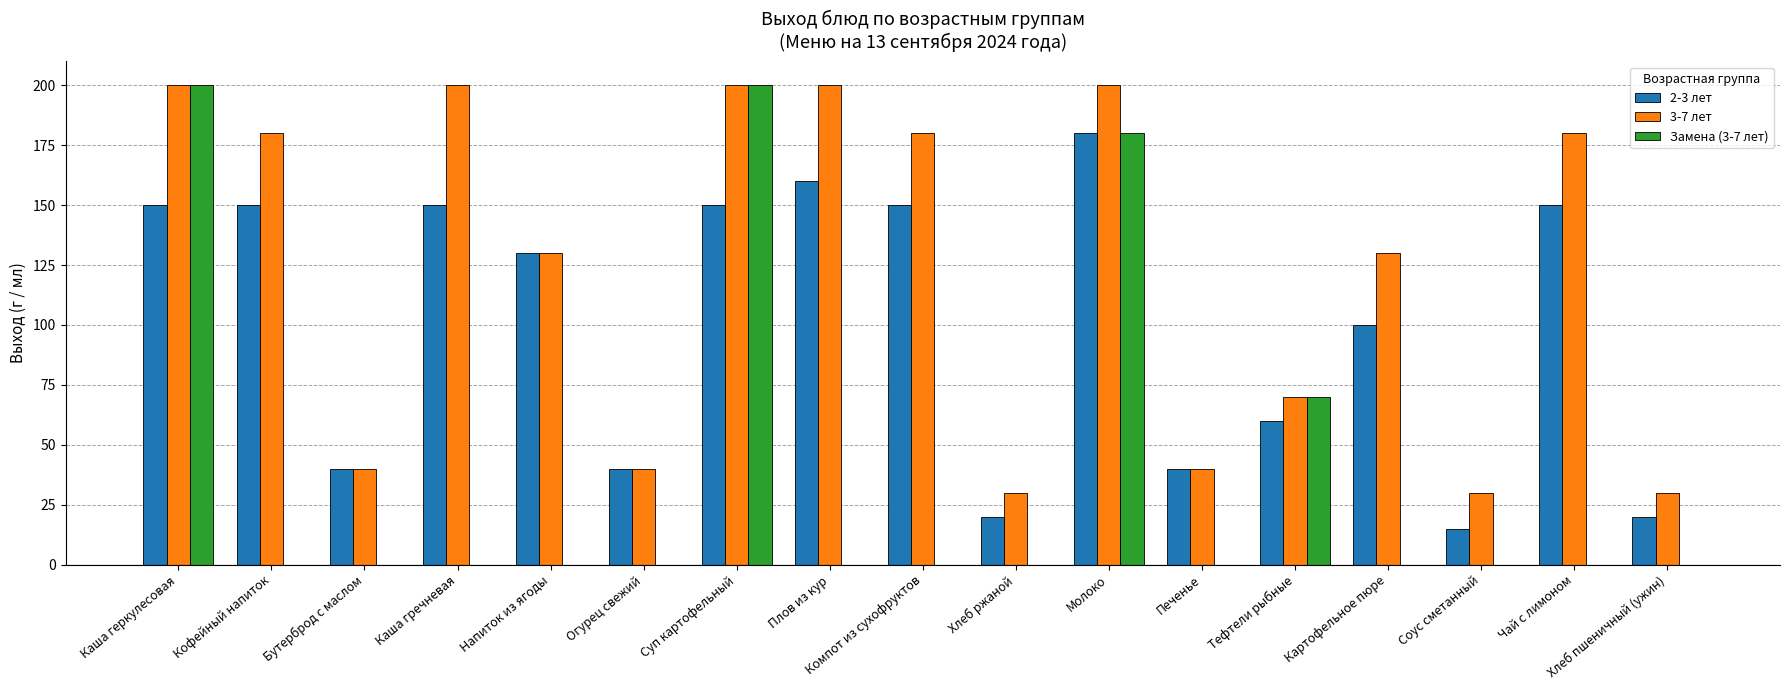

Which series changed the most between Каша геркулесовая and Картофельное пюре?

Замена (3-7 лет)